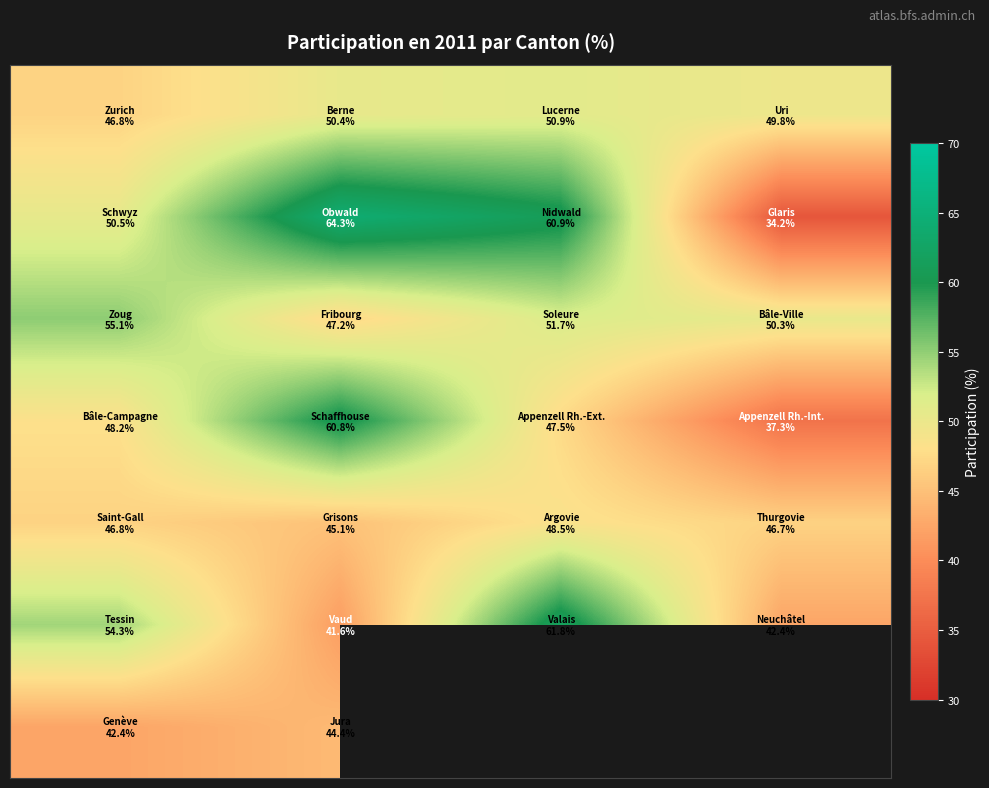

At which category is the sum across all series the highest?

1